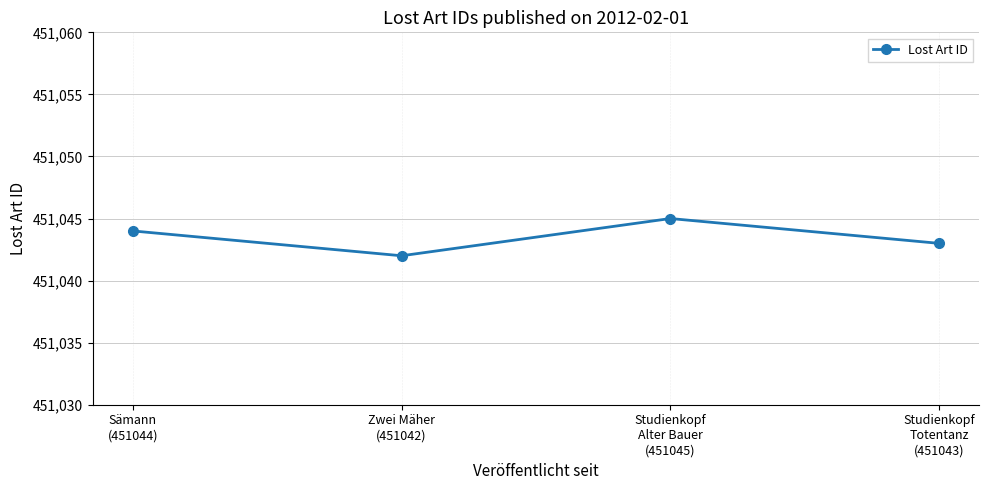

What is the sum of all values?

1804174